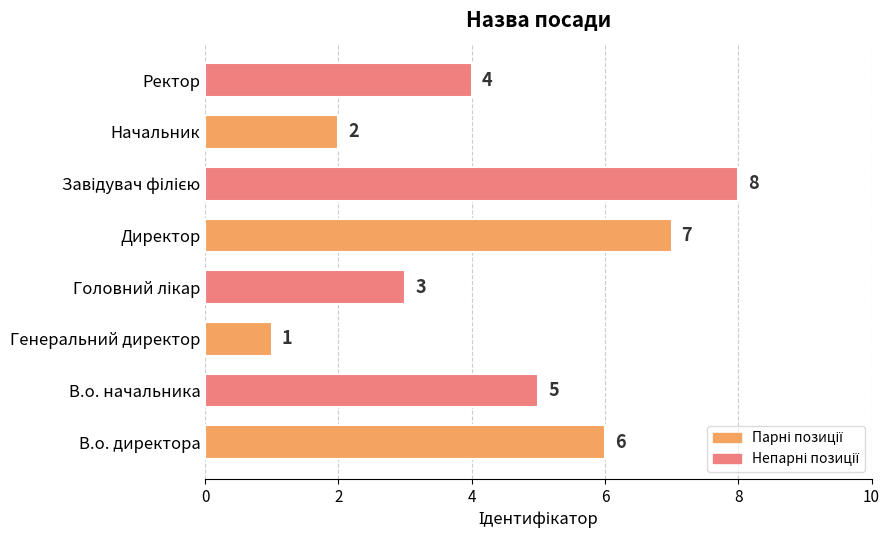

Reading bottom to top, extract all data points from this chart.

6	5	1	3	7	8	2	4